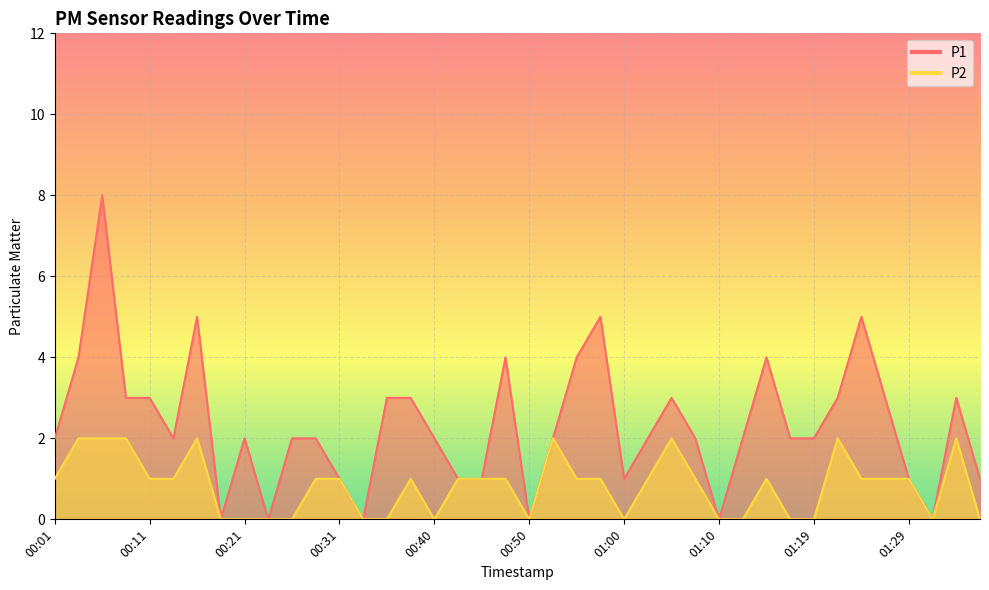

At which category does P1 reach its first local peak?

00:06